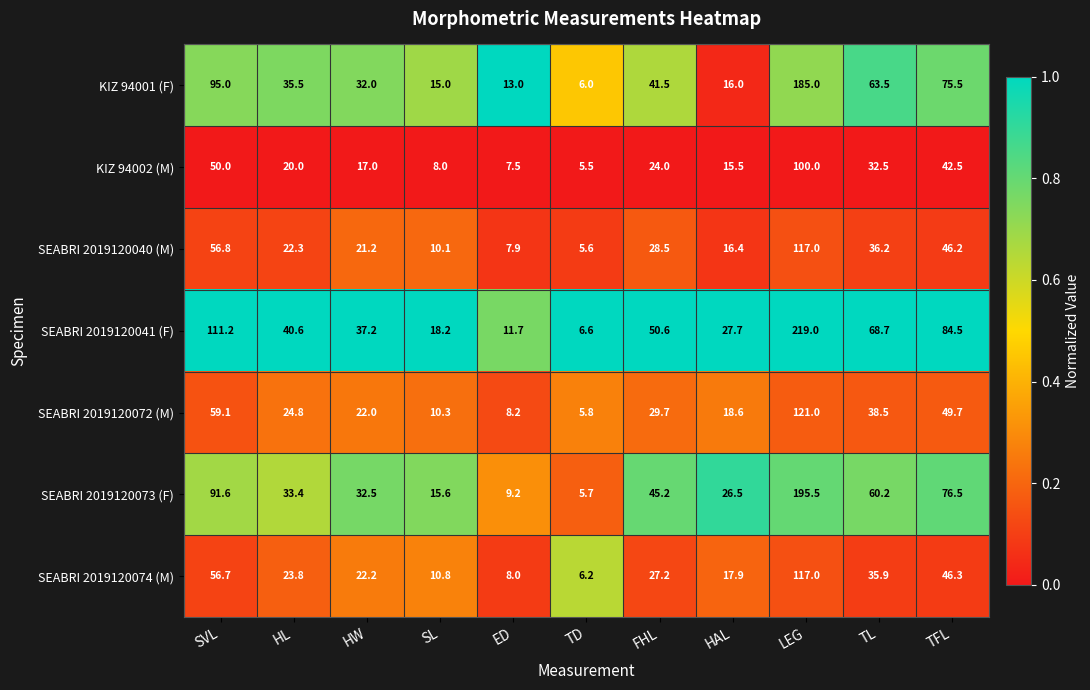

Which series has the largest range (max minus min)?

SEABRI 2019120041 (F)